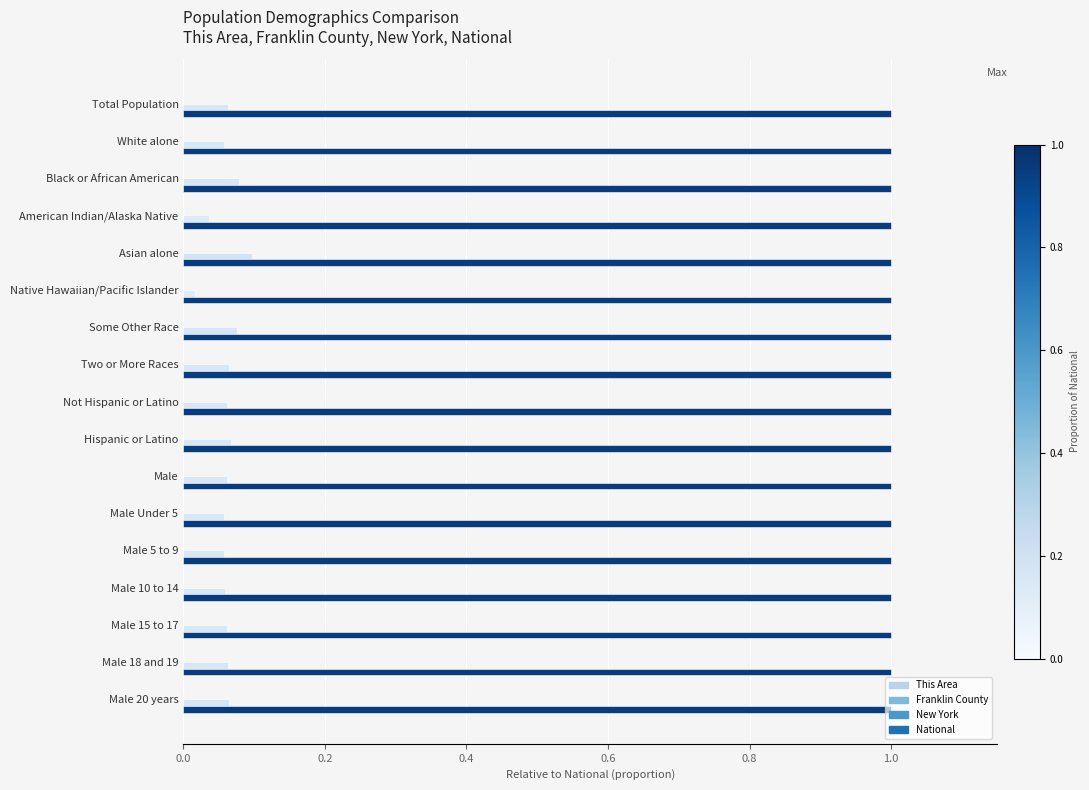

How many series are shown in this chart?

4